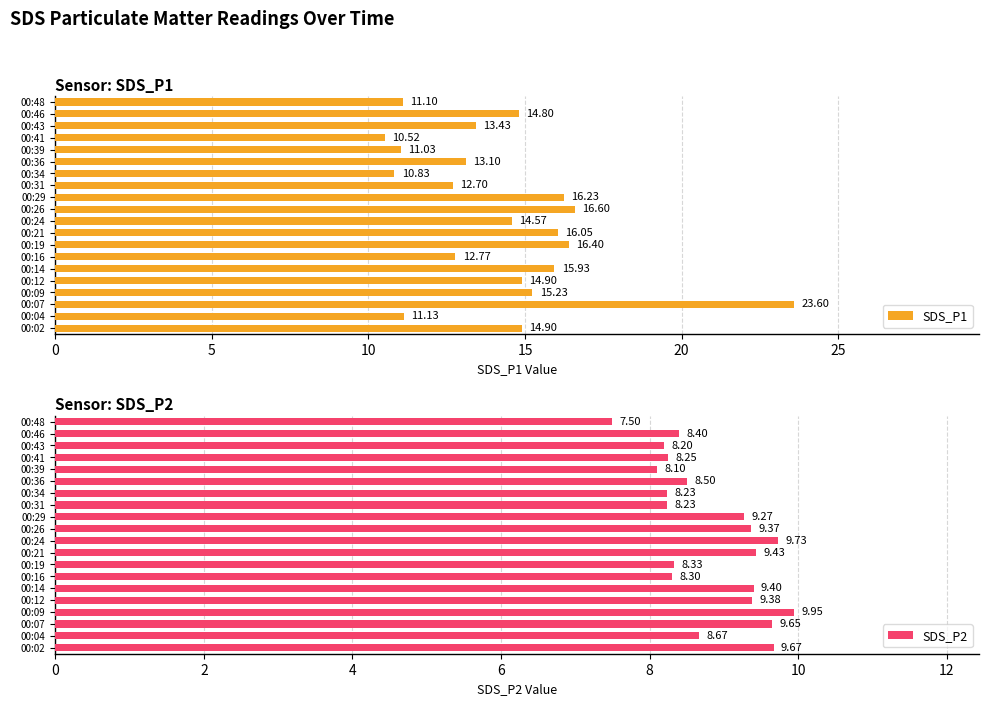

What is the sum of all SDS_P2 values?

176.6